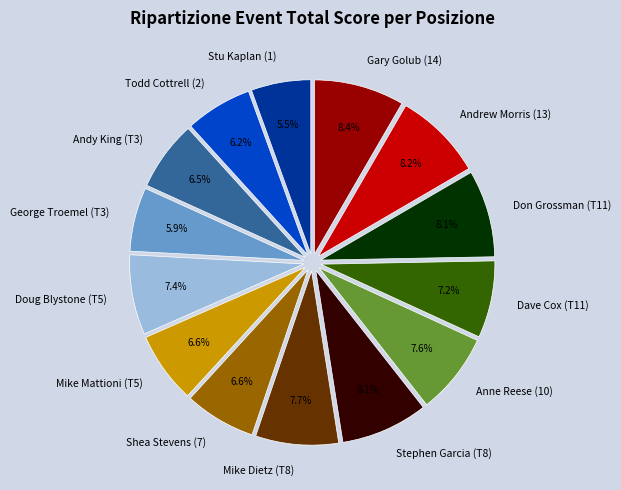

What percentage is NOT represented by Mike Mattioni (T5)?

93.4%